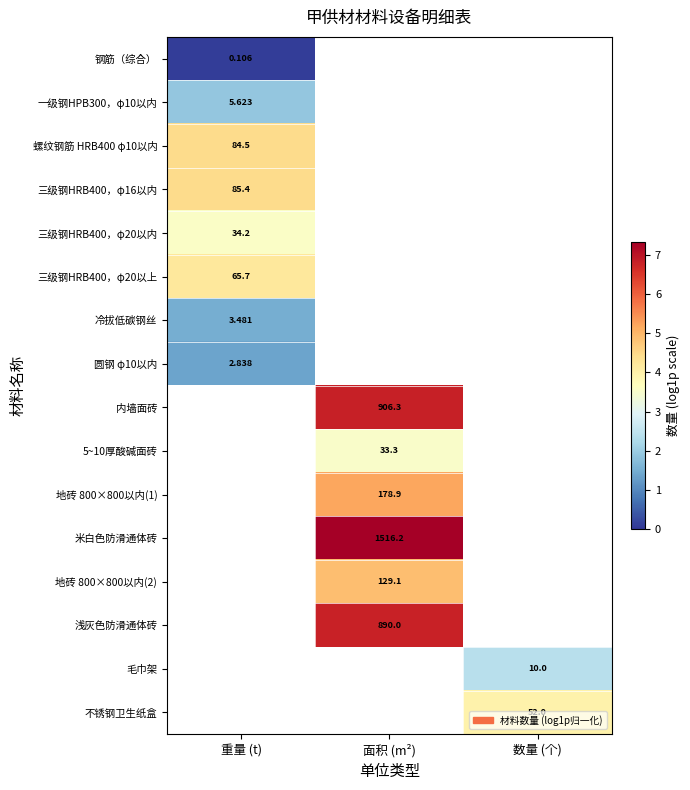

Count the number of categories in the chart.

3